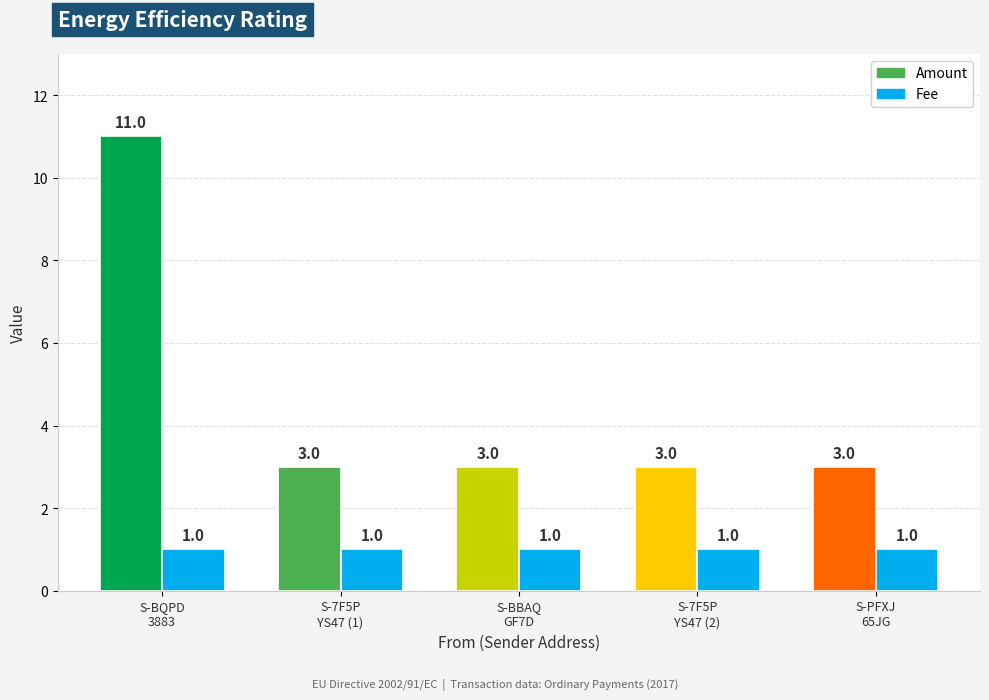

Between S-7F5P-YS47-LB6B-7CST4 and S-PFXJ-65JG-YB5Q-7A66D, which is larger?

S-7F5P-YS47-LB6B-7CST4